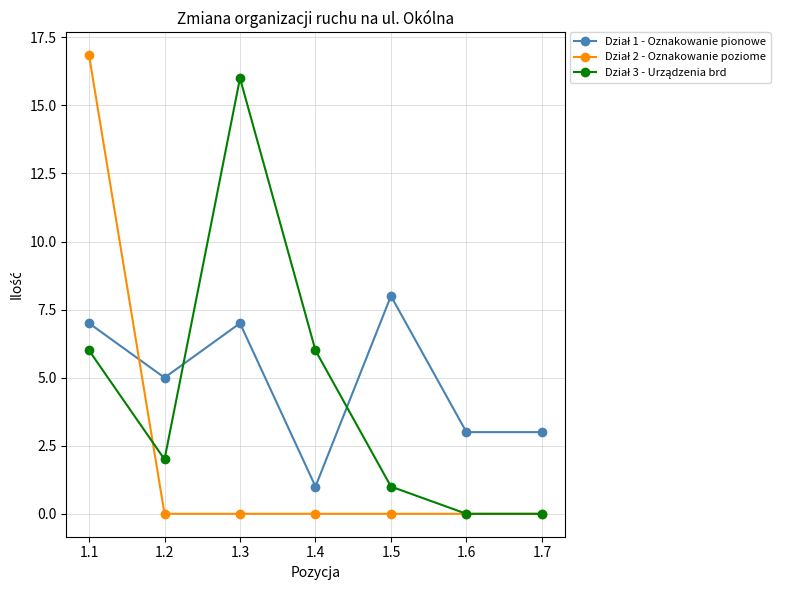

What is the difference between the highest and lowest values at 1.5?

8.0